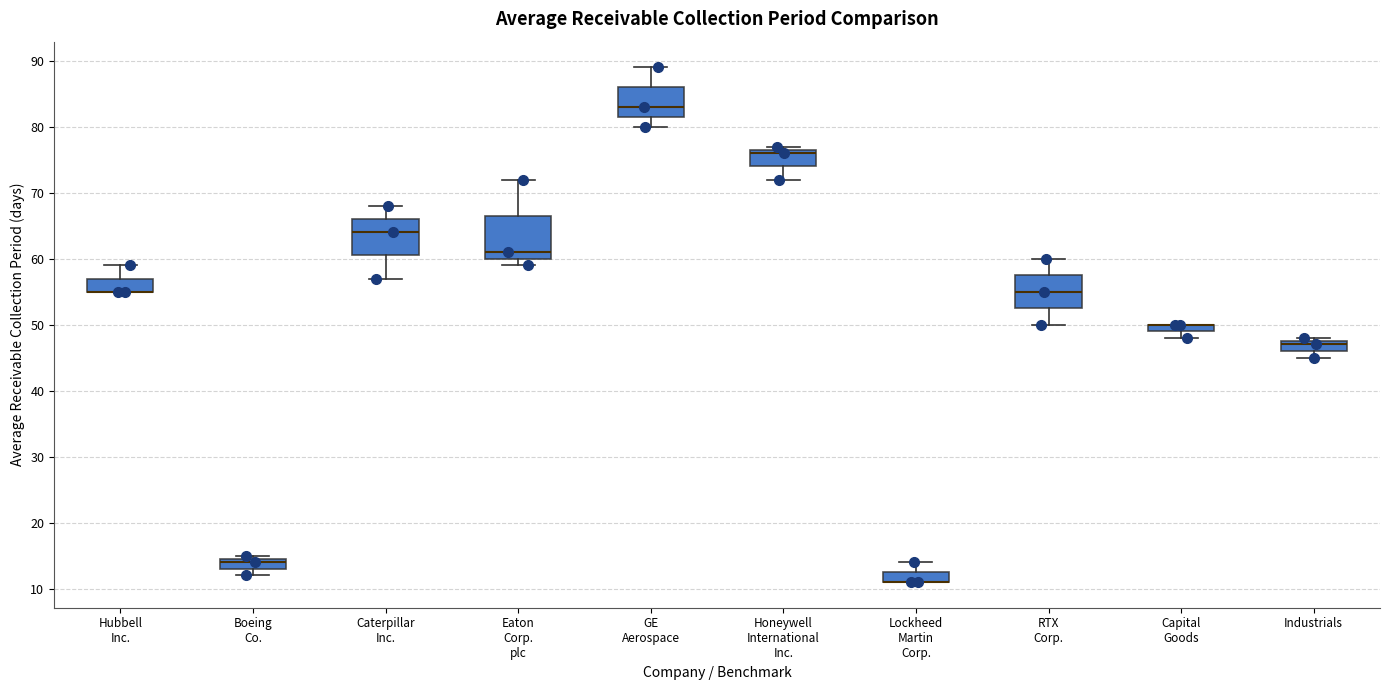

Comparing the boxes themselves (not the whiskers), which one is the tallest?

Eaton Corp. plc